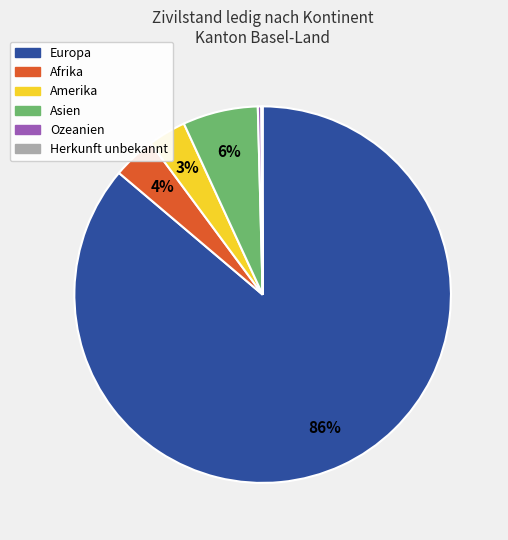

What percentage is the Asien slice, to the nearest percent?

6%